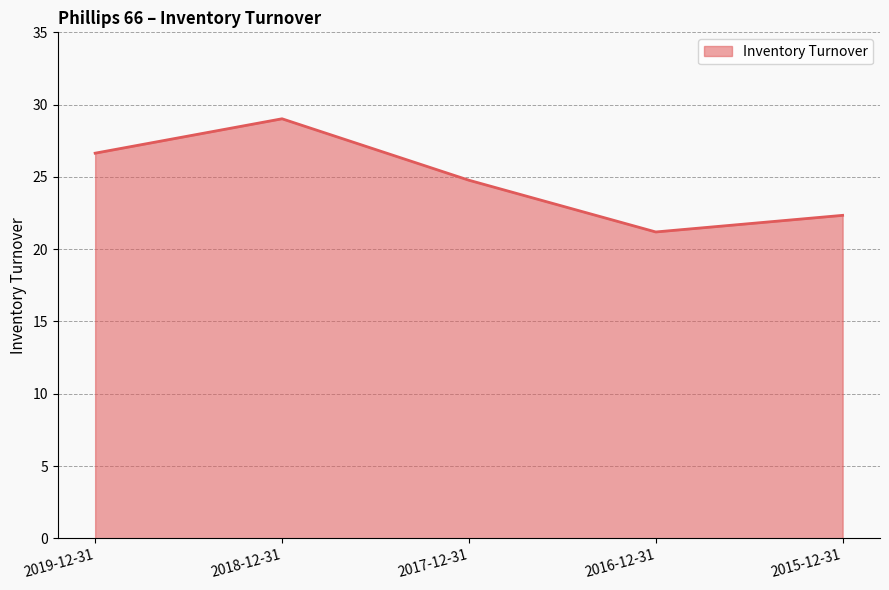

At which label is the value closest to 25?

2017-12-31